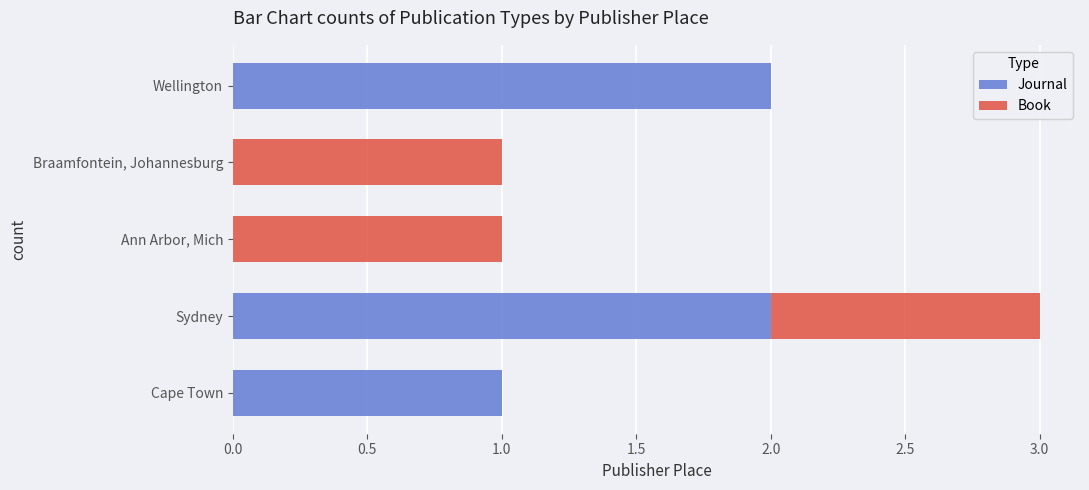

The Journal series shows 1 at Ann Arbor, Mich. True or false?

False